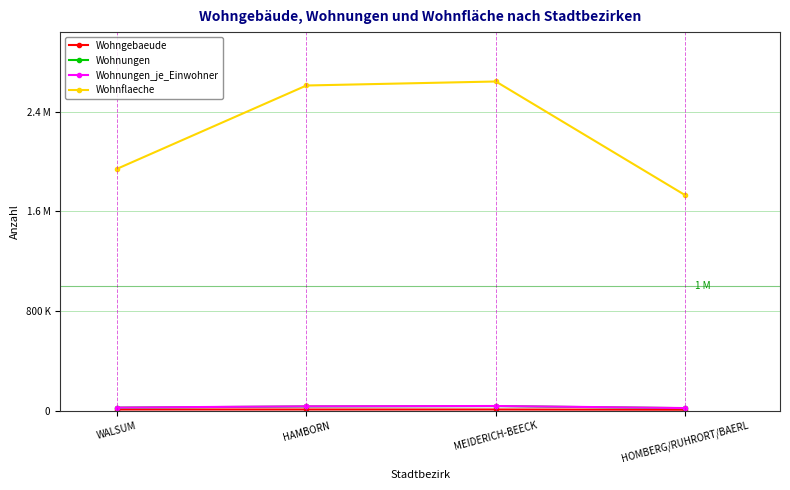

Between WALSUM and HAMBORN, which series saw the biggest shift?

Wohnflaeche